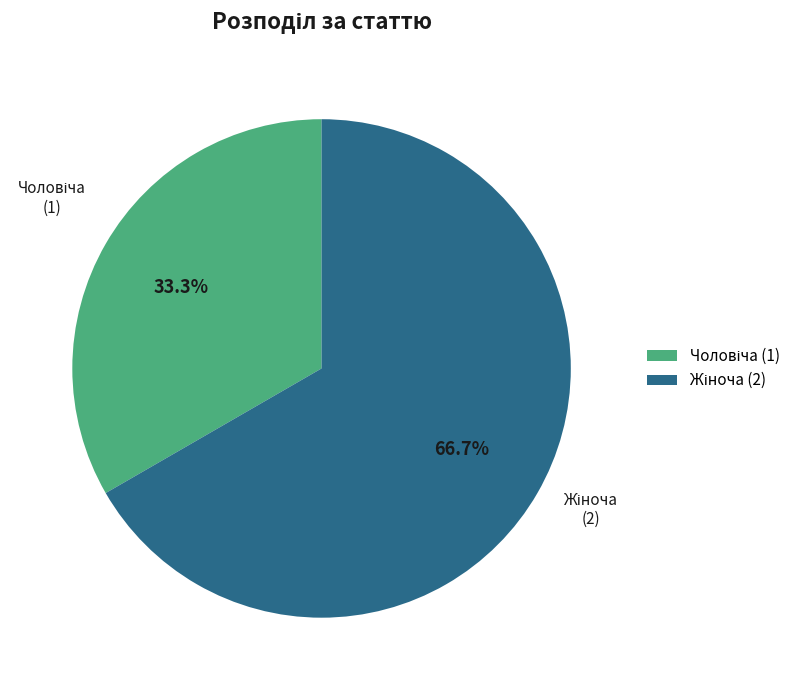

What is the ratio of the value at Жіноча to the value at Чоловіча?

2.0